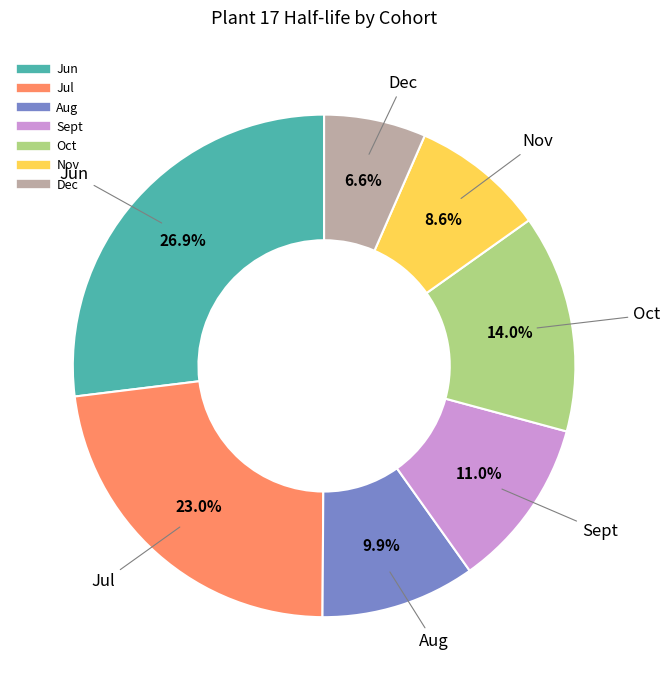

Is the sum of Aug and Dec greater than half?

No